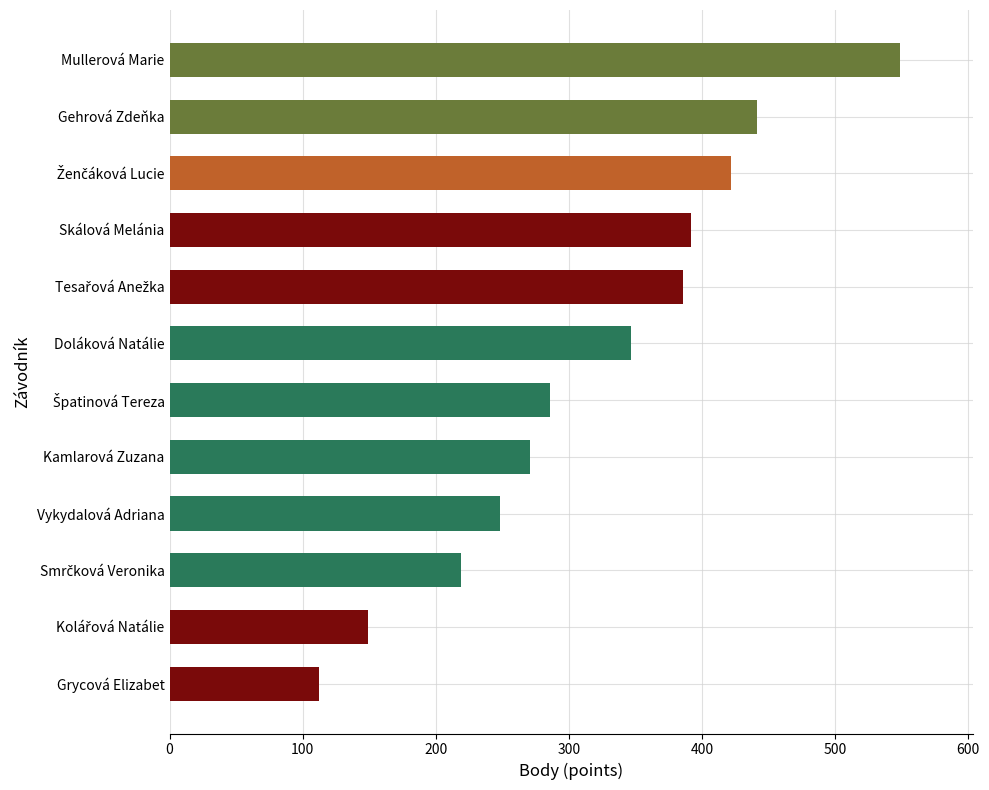

The chart shows a value of 179 at Grycová Elizabet. True or false?

False